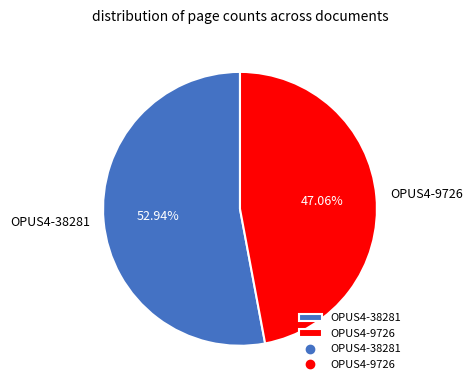

Is it true that OPUS4-38281 is 48% of the pie?

False